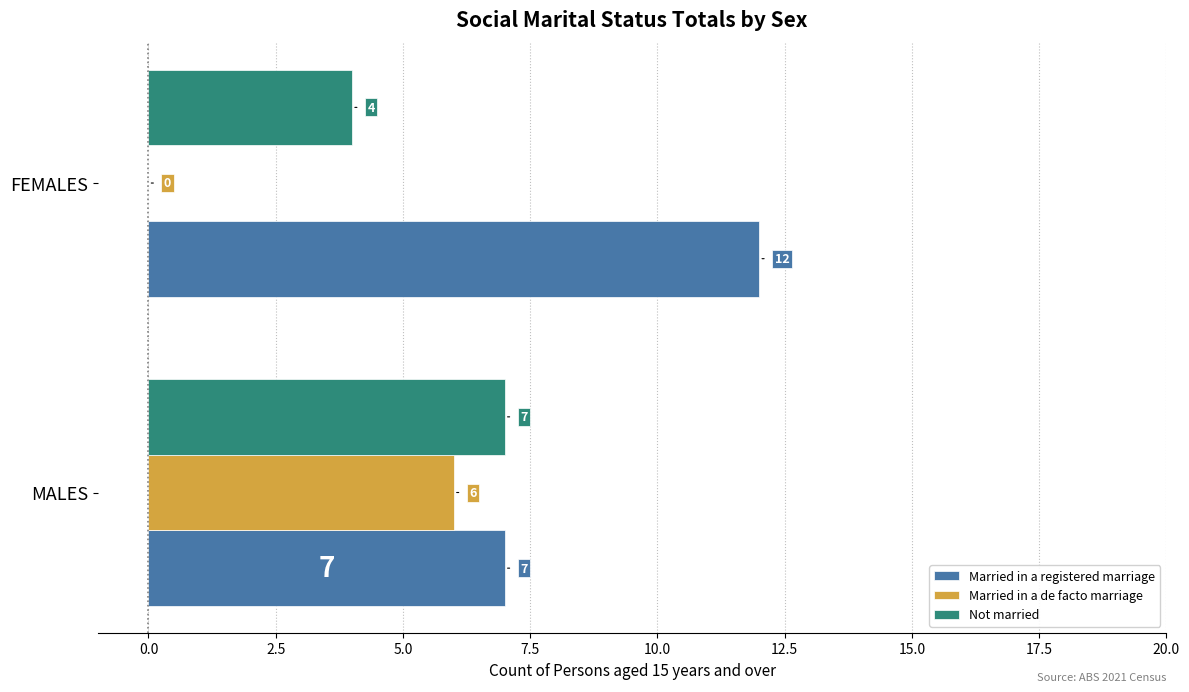

Which series changed the most between MALES and FEMALES?

Married in a de facto marriage